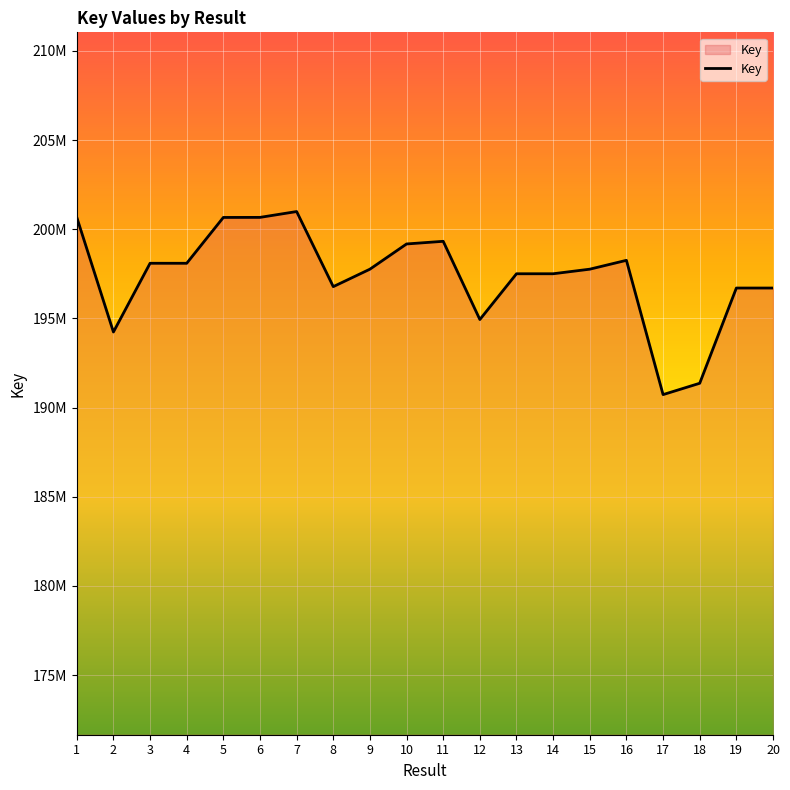

What is the change in value from 2 to 3?

+3854148